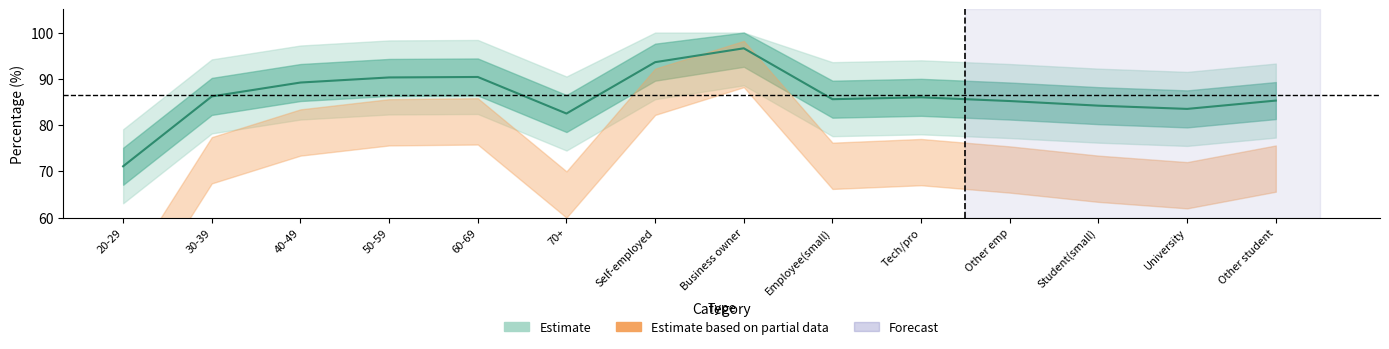

How many data points are above 86?

6